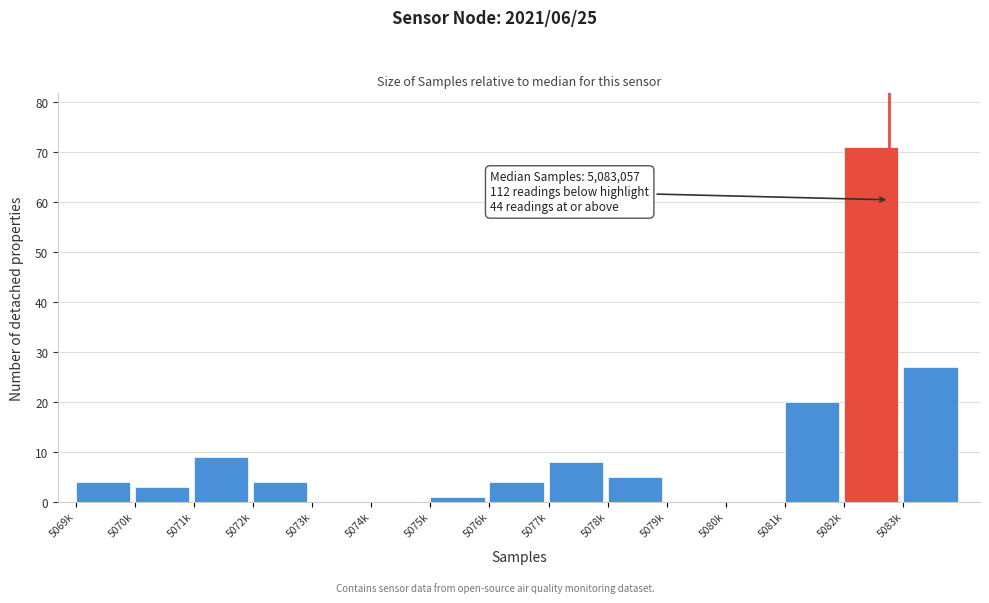

Reading left to right, list all the values displayed in this chart.

5069k=4	5070k=3	5071k=9	5072k=4	5073k=0	5074k=0	5075k=1	5076k=4	5077k=8	5078k=5	5079k=0	5080k=0	5081k=20	5082k=71	5083k=27